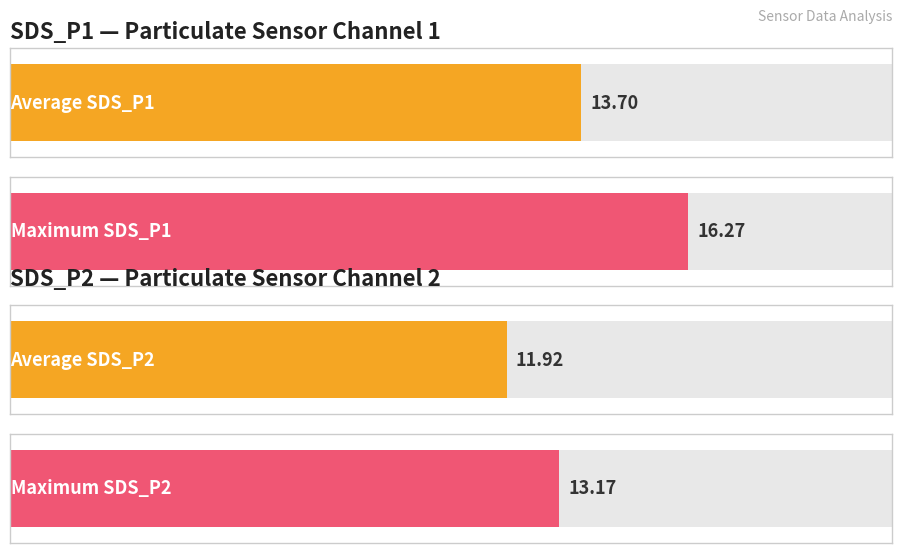

What are all the series names shown in the legend?

SDS_P1, SDS_P2